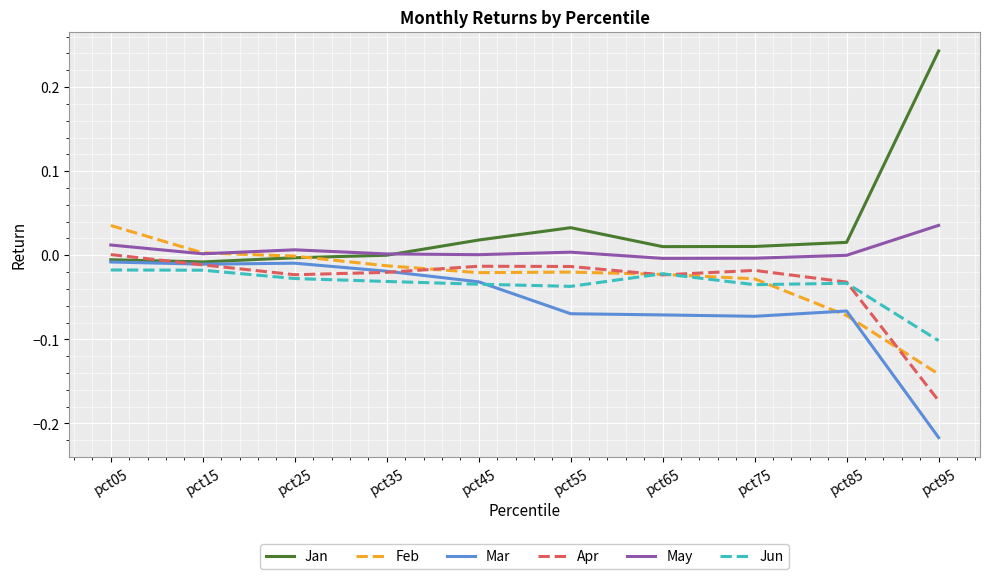

At which label does Apr reach its minimum?

pct95